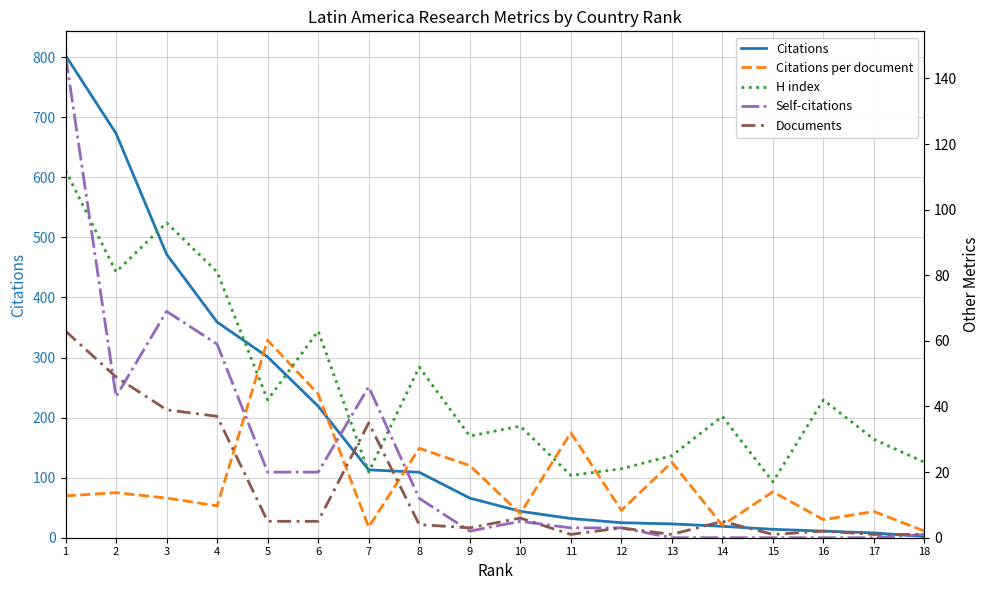

Which has a higher value, 4 or 8?

4